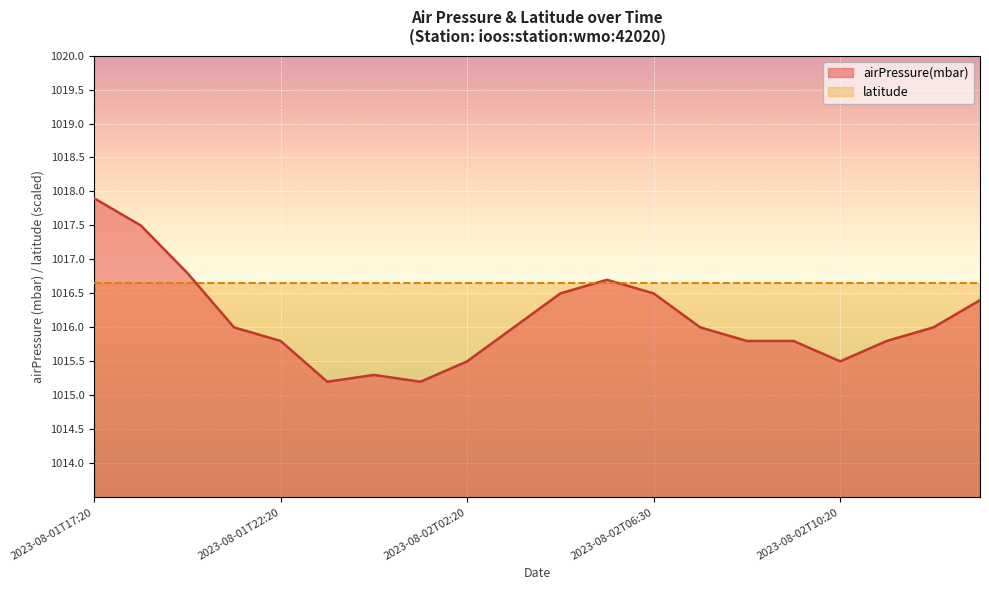

The chart shows a value of 1016.5 at 2023-08-02T04:30. True or false?

True